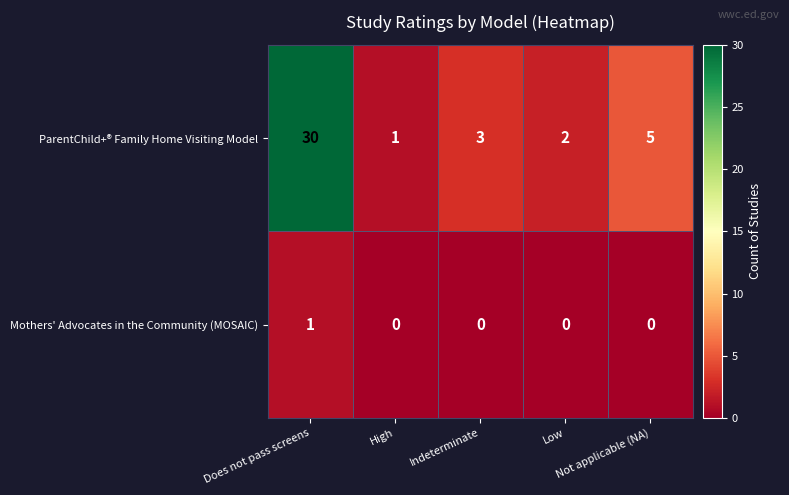

Count the number of data series in this chart.

2